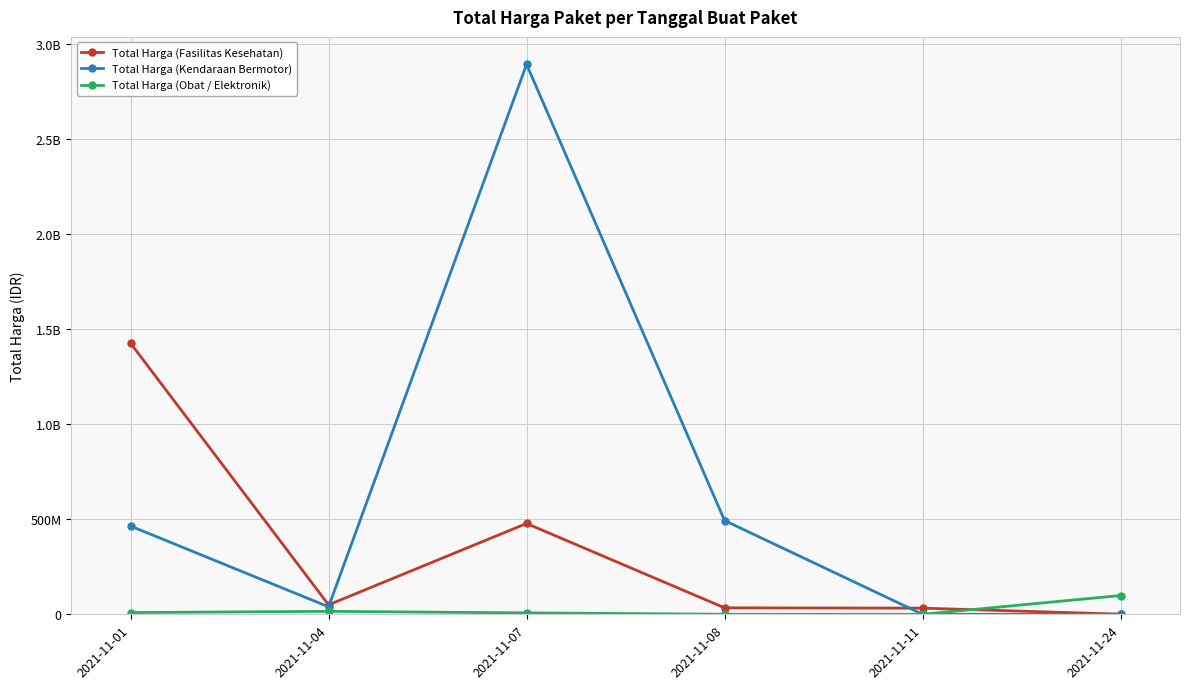

Is this an area chart (filled region under the line)?

No